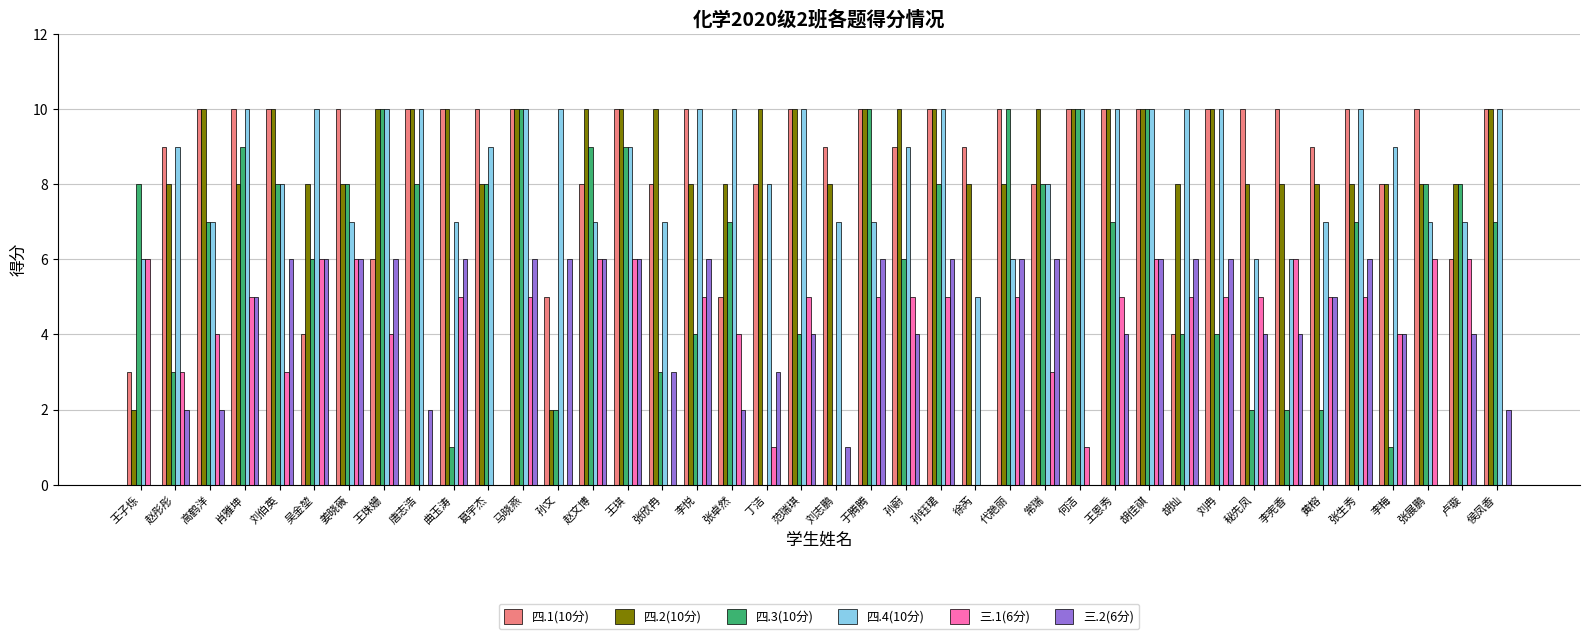

Which series has the widest spread of values?

四.3(10分)